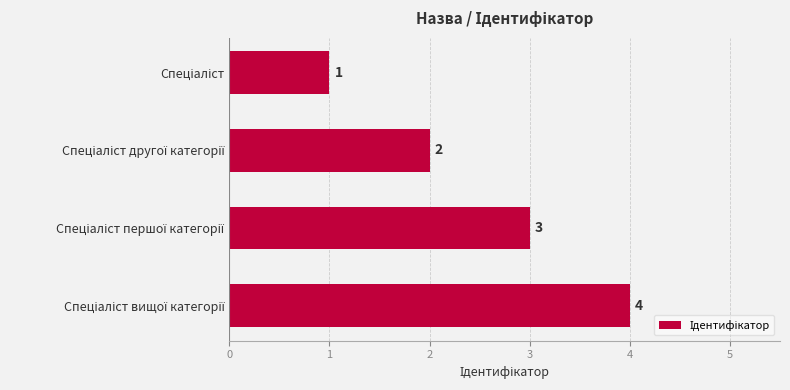

What is the sum of all values?

10